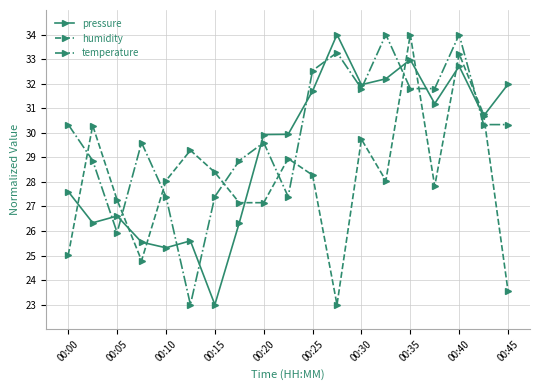

List the series in order of their overall mean, highest first.

temperature, pressure, humidity